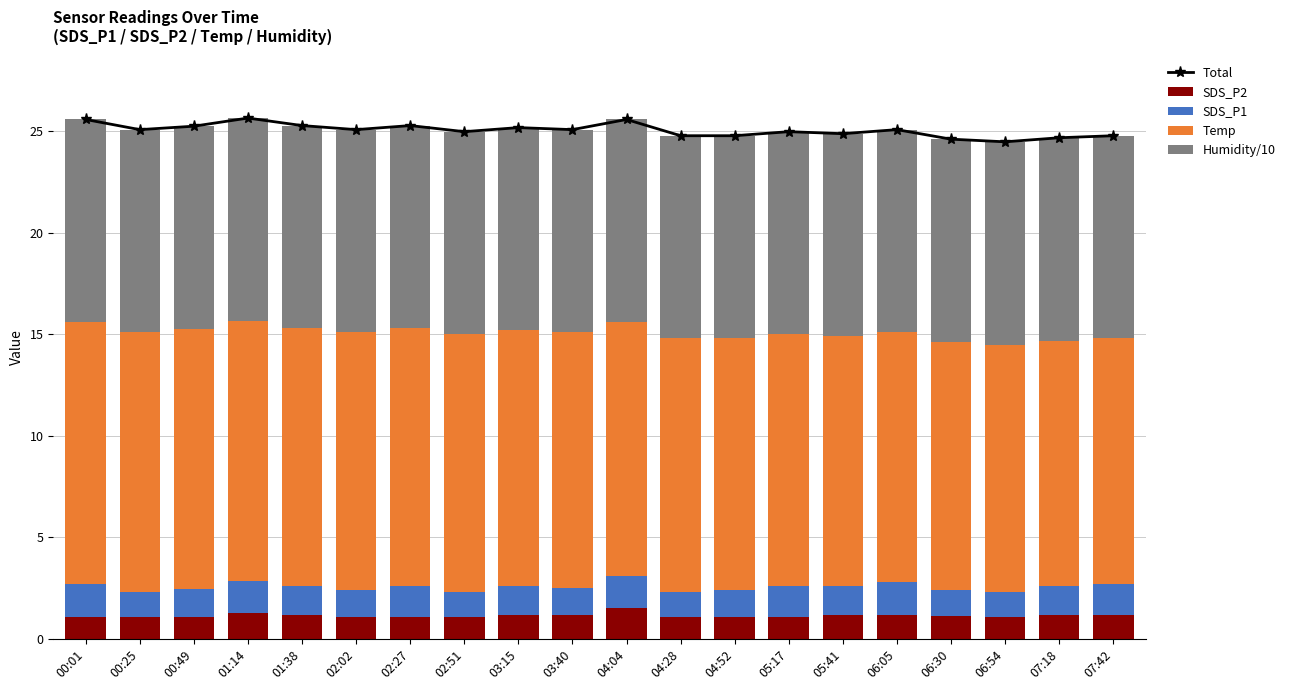

What is the value of the Temp bar at the 14th from the left?

12.4